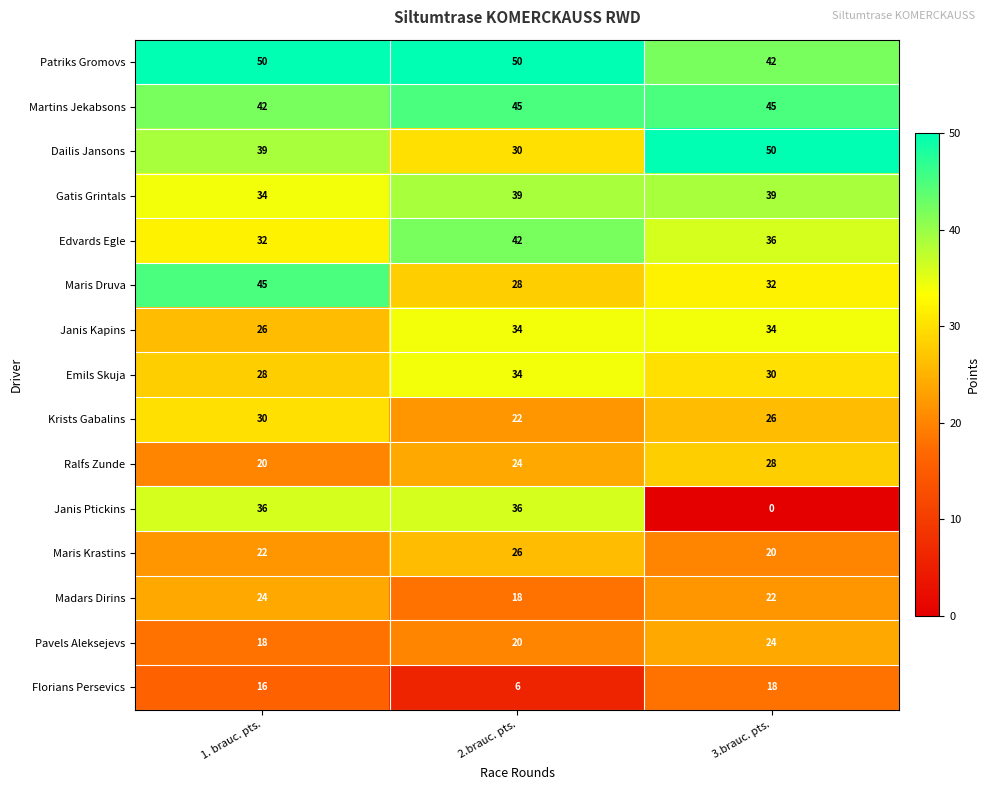

At 1. brauc. pts., list the series in order from largest to smallest.

Patriks Gromovs, Maris Druva, Martins Jekabsons, Dailis Jansons, Janis Ptickins, Gatis Grintals, Edvards Egle, Krists Gabalins, Emils Skuja, Janis Kapins, Madars Dirins, Maris Krastins, Ralfs Zunde, Pavels Aleksejevs, Florians Persevics